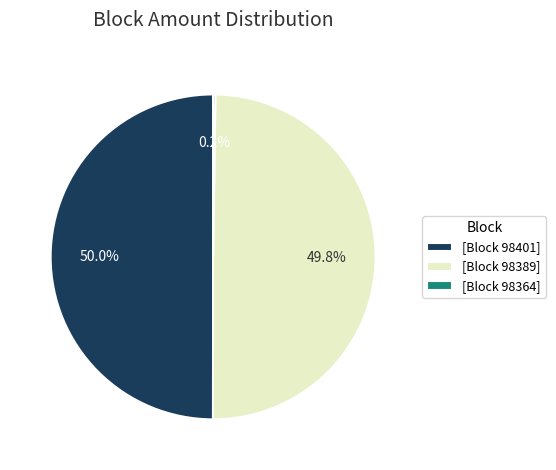

What is the total percentage of [Block 98389] and [Block 98401]?

99.8%